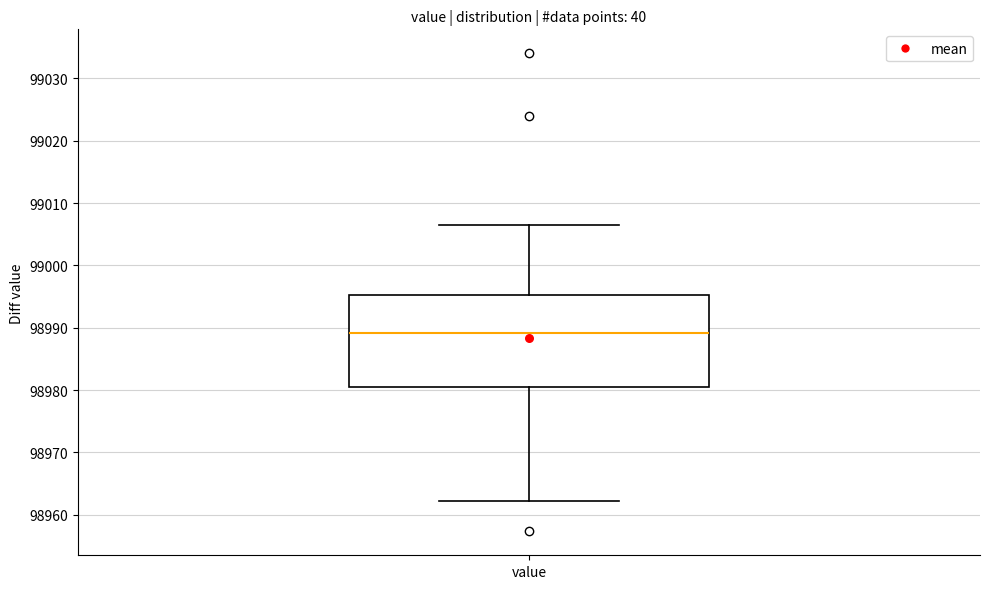

Read this box plot against the y-axis: the position of the median line, the range covered by the box, and the ends of both whiskers. The values are not printed on the chart, so give them approximately, as read against the axis.

median 98989, box 98981 to 98995, whiskers 98962 to 99006